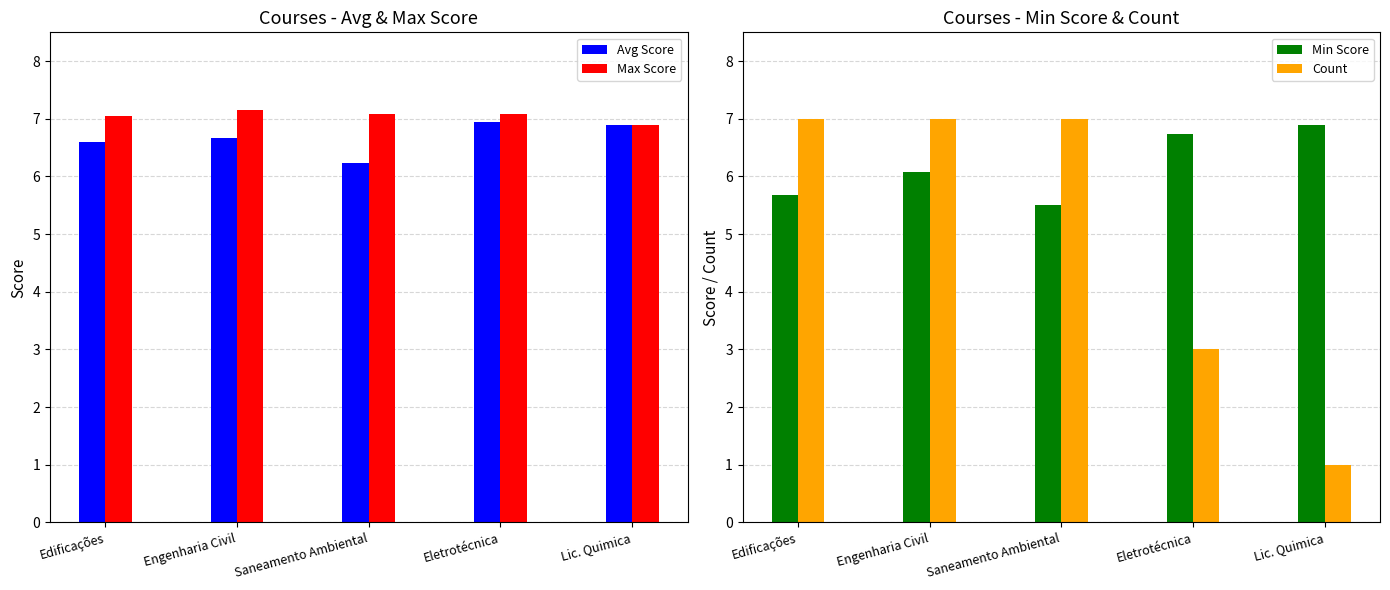

At which label is Count closest to 4?

Eletrotécnica